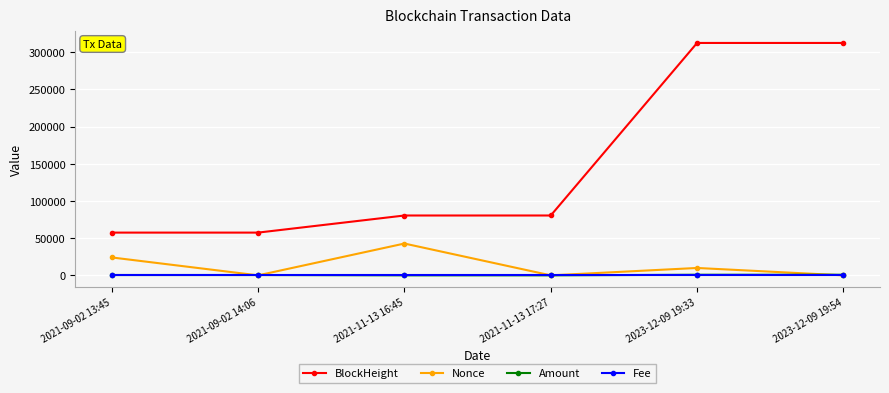

What is the greatest value displayed?

312459.0